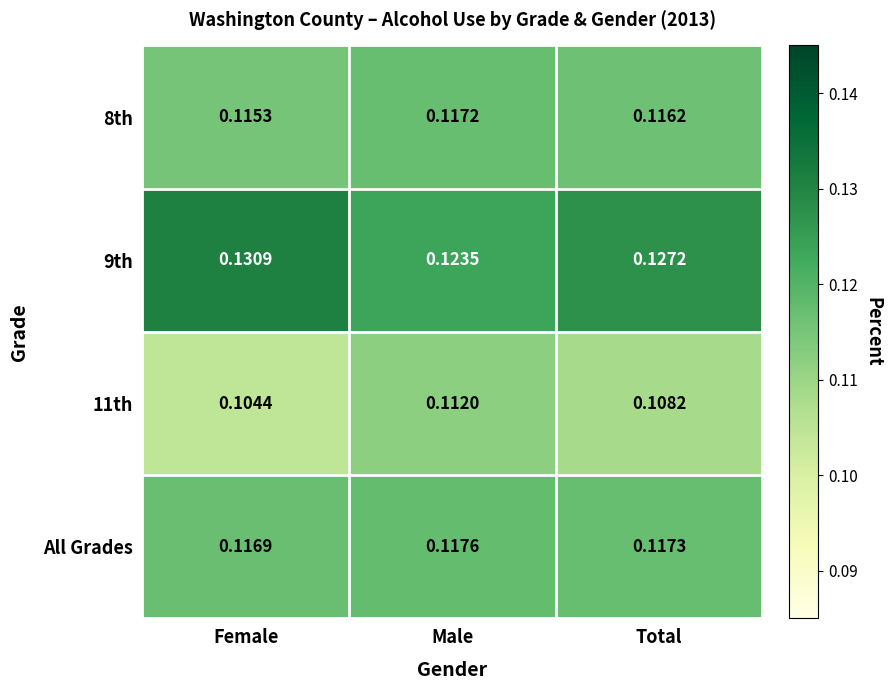

List the labels in order of 8th value, smallest first.

Female, Total, Male